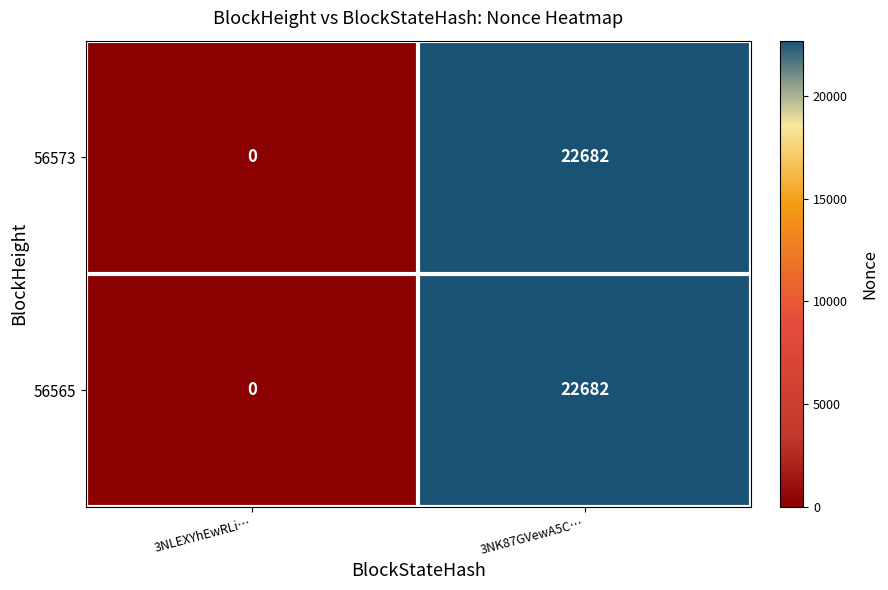

List the labels in order of 56573 value, largest first.

3NK87GVewA5C…, 3NLEXYhEwRLi…